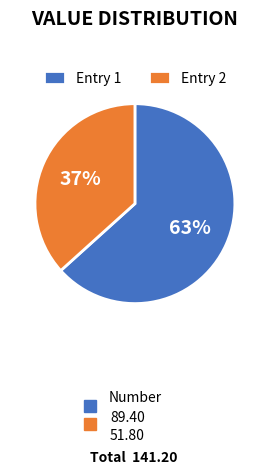

True or false: Entry 1 accounts for 76% of the total.

False